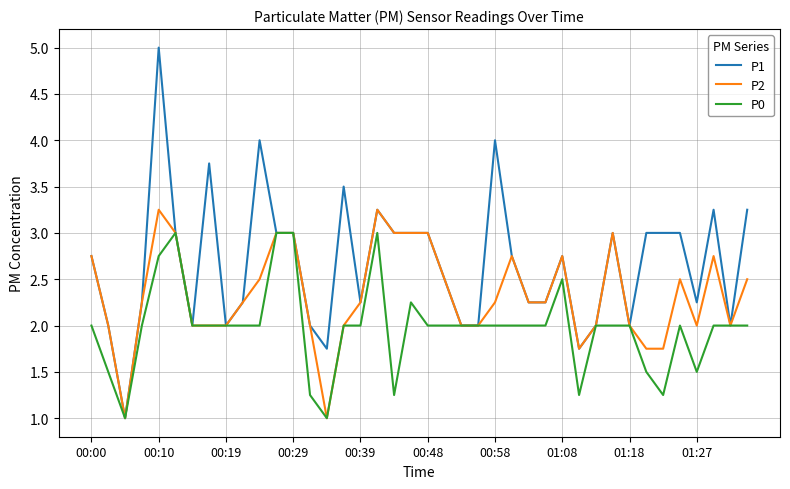

What is the maximum value shown in the chart?

5.0